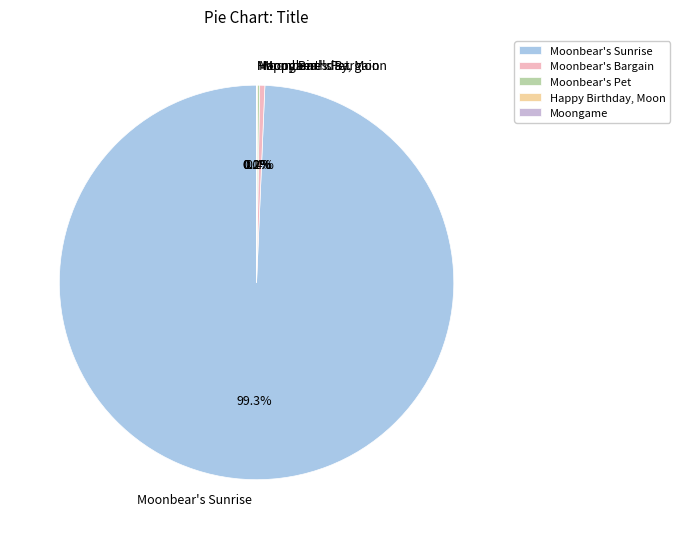

Which slice is the largest?

Moonbear's Sunrise